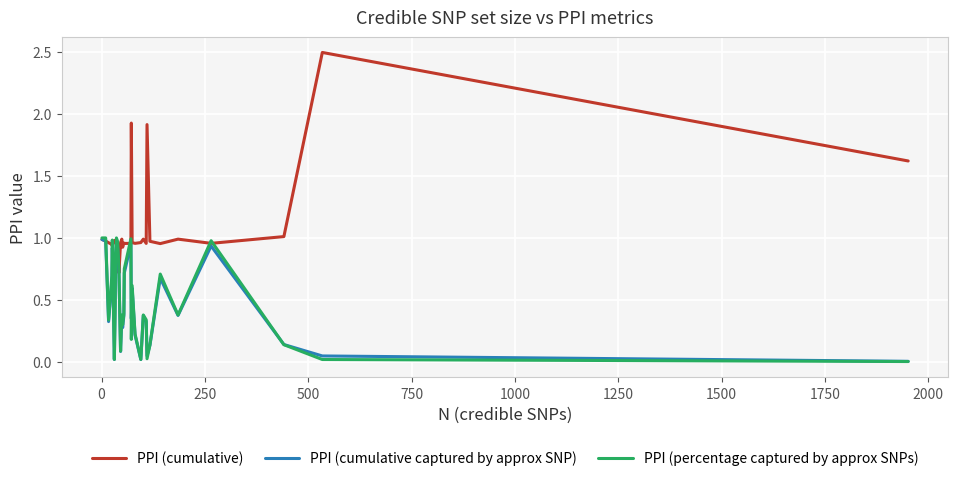

Which series has the widest spread of values?

PPI (cumulative)